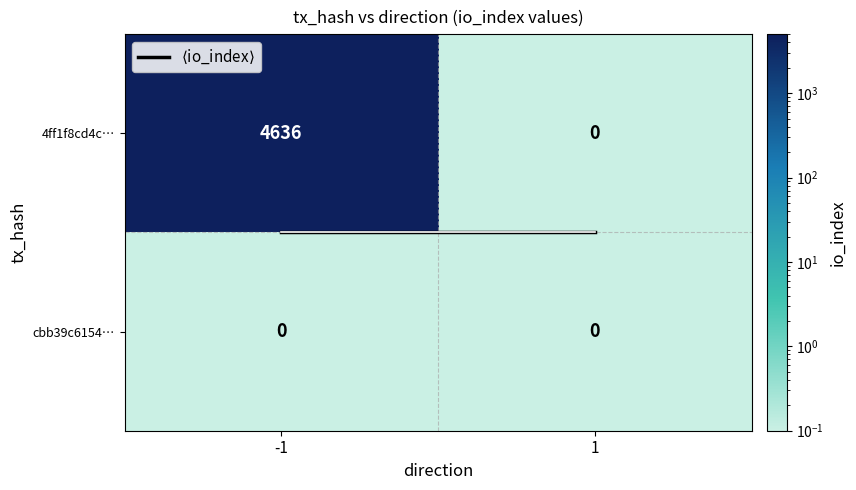

Is it true that 4ff1f8cd4c… equals 0 at 1?

True